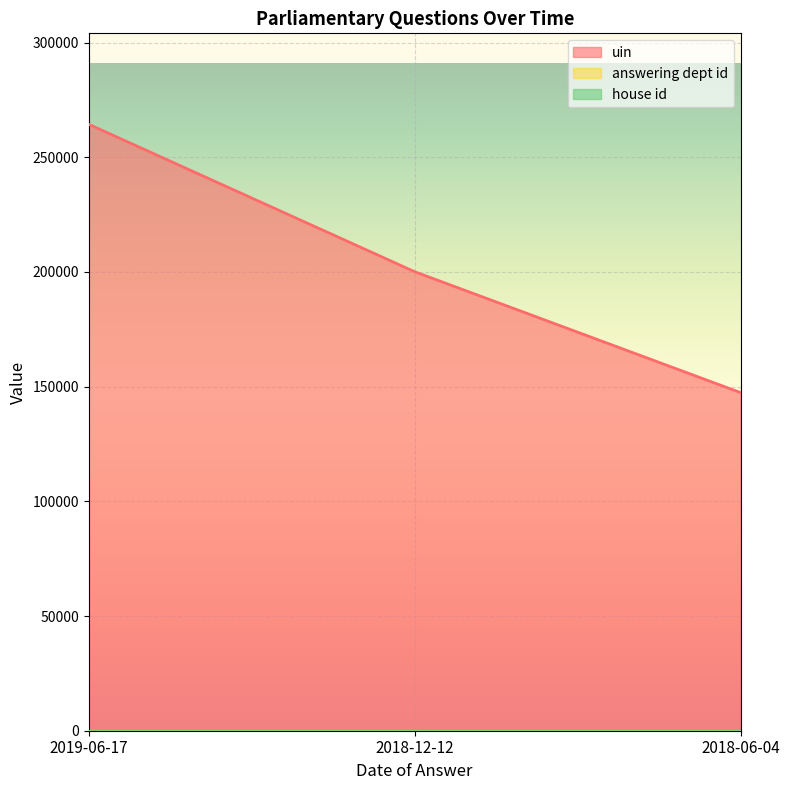

Which series has the widest spread of values?

uin